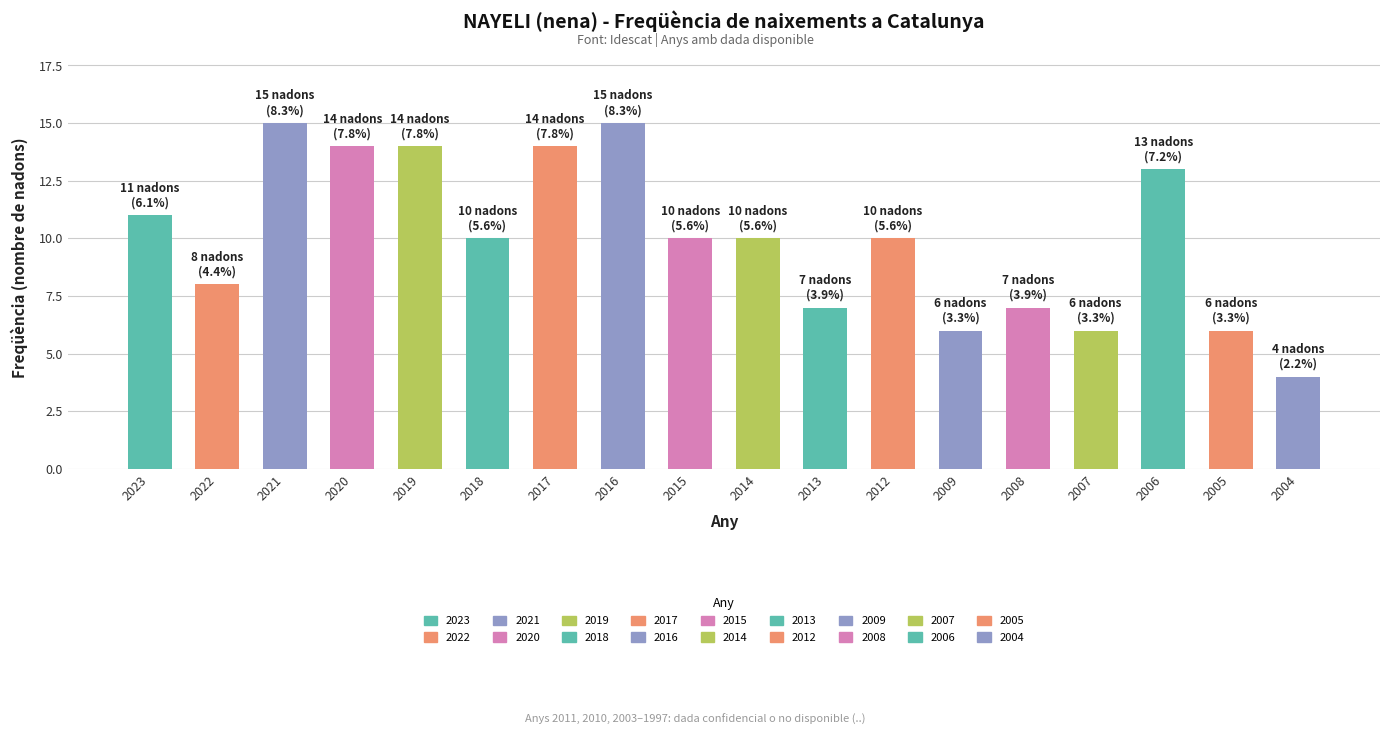

What is the greatest value displayed?

15